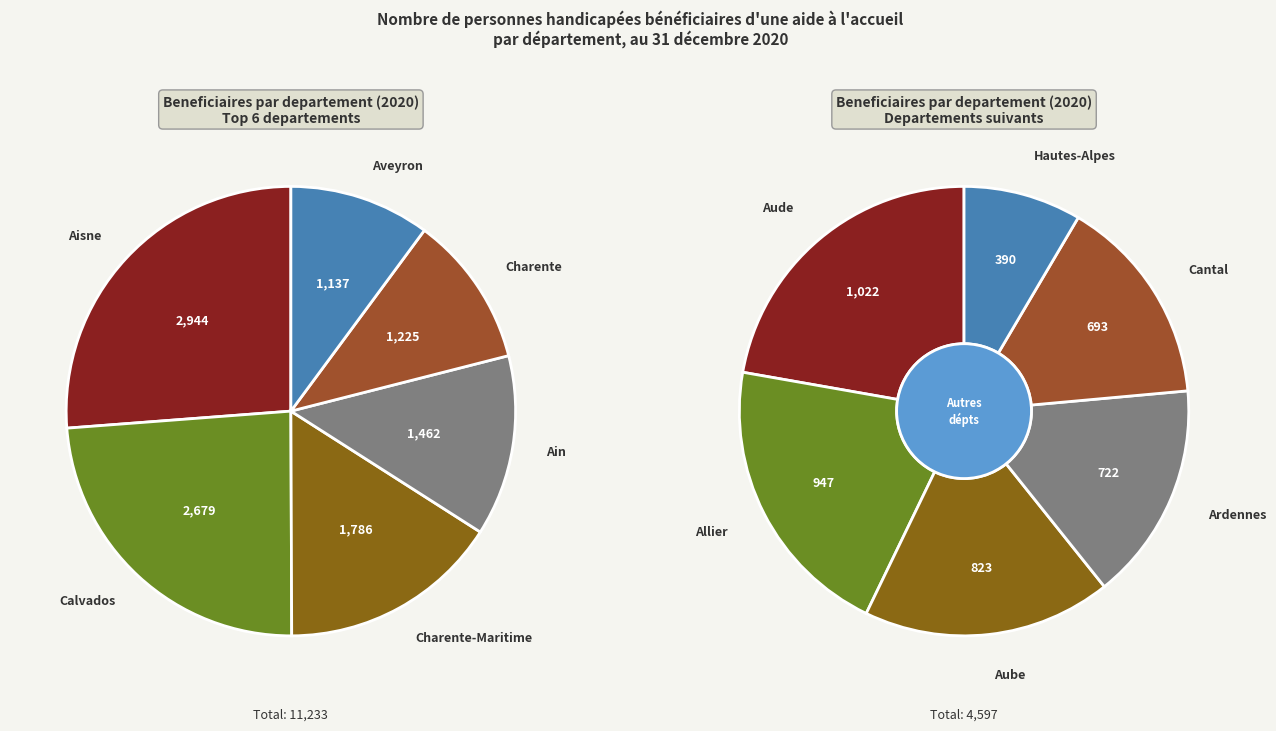

What is the change in value from Aisne to Aveyron?

-1807